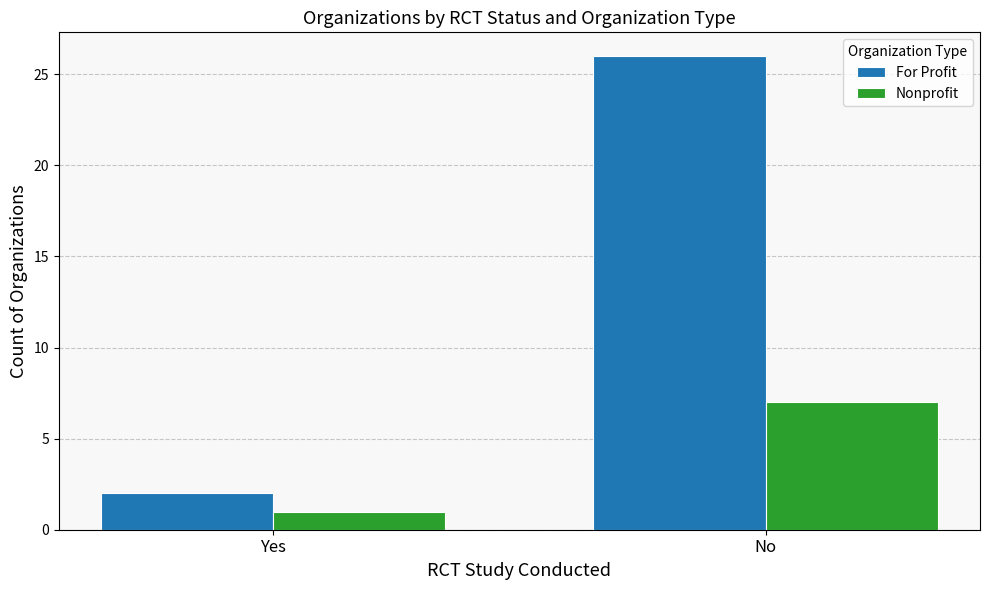

What is the average value of the Nonprofit series?

4